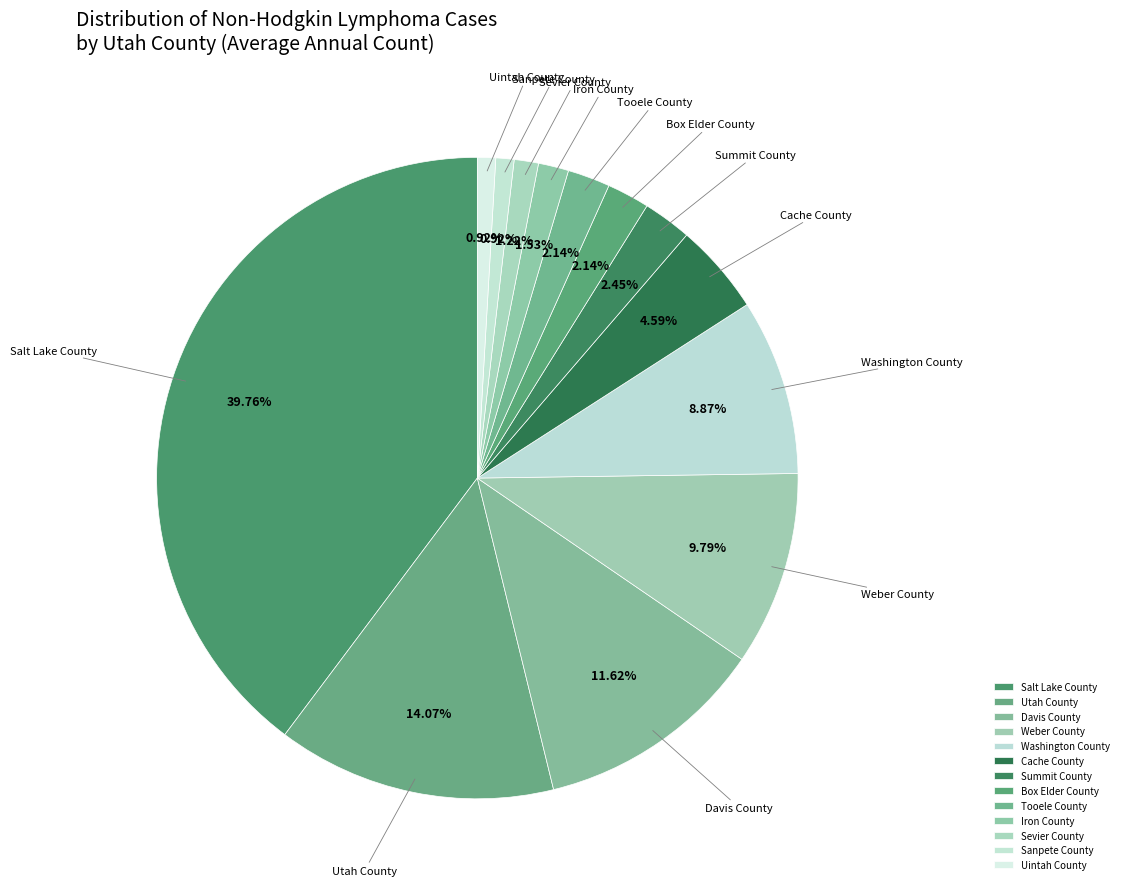

To the nearest percent, what is the difference between the Utah County and Uintah County slice percentages?

13%